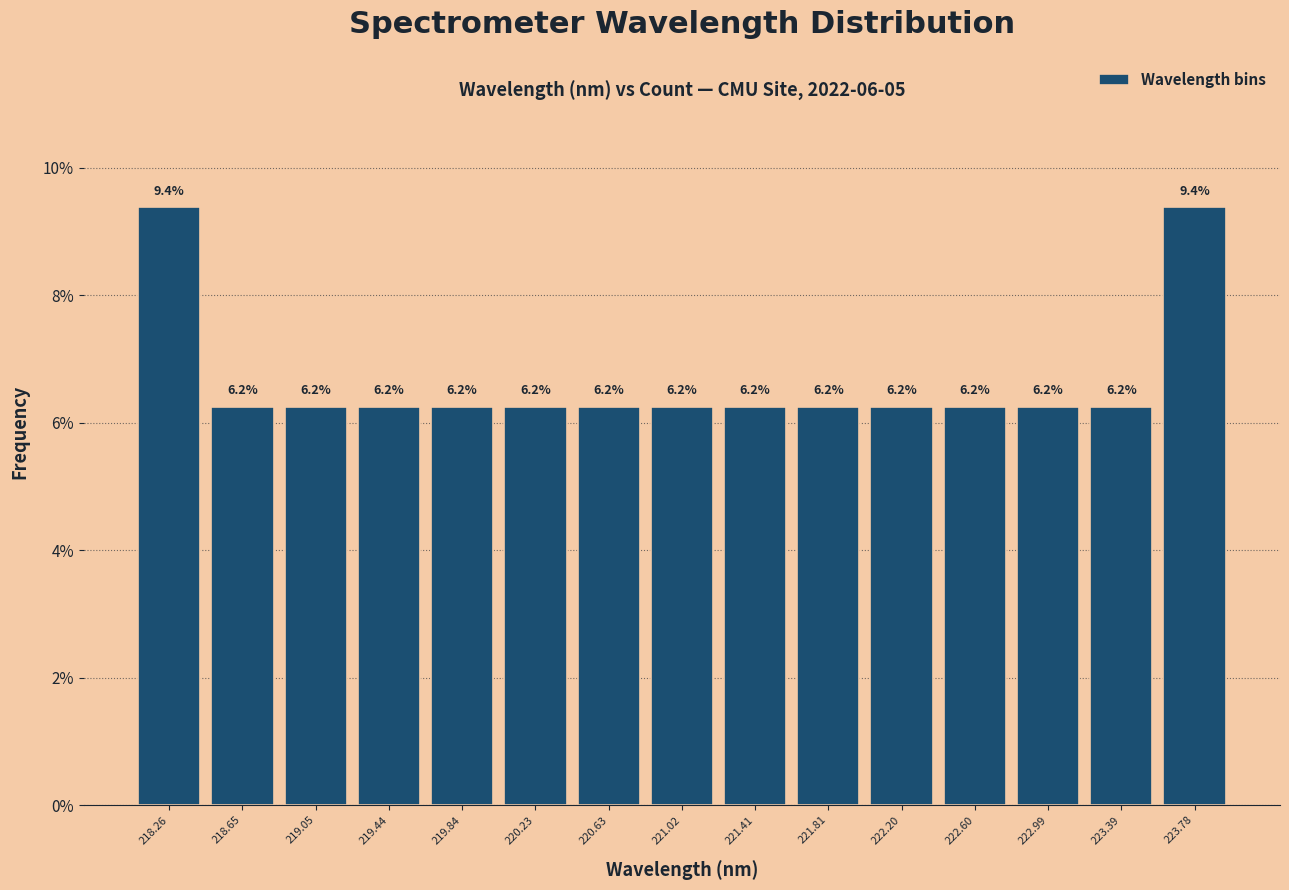

Reading left to right, transcribe this chart: for each bar, give the range it covers on the x-axis and its height. The bar edges are not printed on the chart, so give them approximately, as read against the axis.

218.05 to 218.45: 9.4
218.45 to 218.85: 6.2
218.85 to 219.25: 6.2
219.25 to 219.65: 6.2
219.65 to 220.05: 6.2
220.05 to 220.45: 6.2
220.45 to 220.80: 6.2
220.80 to 221.20: 6.2
221.20 to 221.60: 6.2
221.60 to 222.00: 6.2
222.00 to 222.40: 6.2
222.40 to 222.80: 6.2
222.80 to 223.20: 6.2
223.20 to 223.60: 6.2
223.60 to 224.00: 9.4